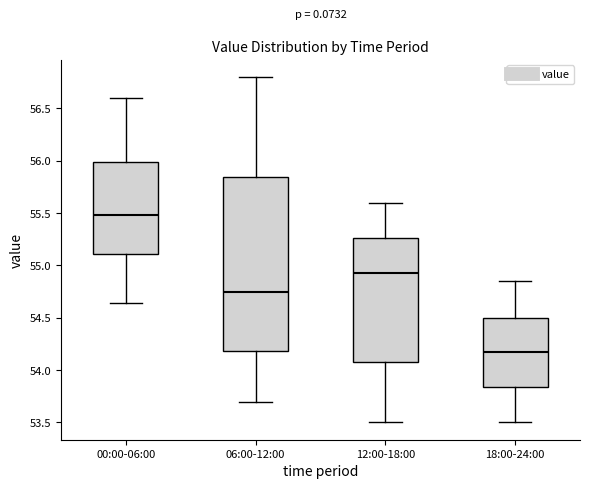

Reading left to right, transcribe this box plot: for each box, give where its median line is, the range the box spans, and where its two whiskers end, as read against the y-axis. The values are not printed on the chart, so give them approximately, as read against the axis.

00:00-06:00: median 55.50, box 55.10 to 56.00, whiskers 54.65 to 56.60
06:00-12:00: median 54.75, box 54.20 to 55.85, whiskers 53.70 to 56.80
12:00-18:00: median 54.95, box 54.10 to 55.25, whiskers 53.50 to 55.60
18:00-24:00: median 54.20, box 53.85 to 54.50, whiskers 53.50 to 54.85